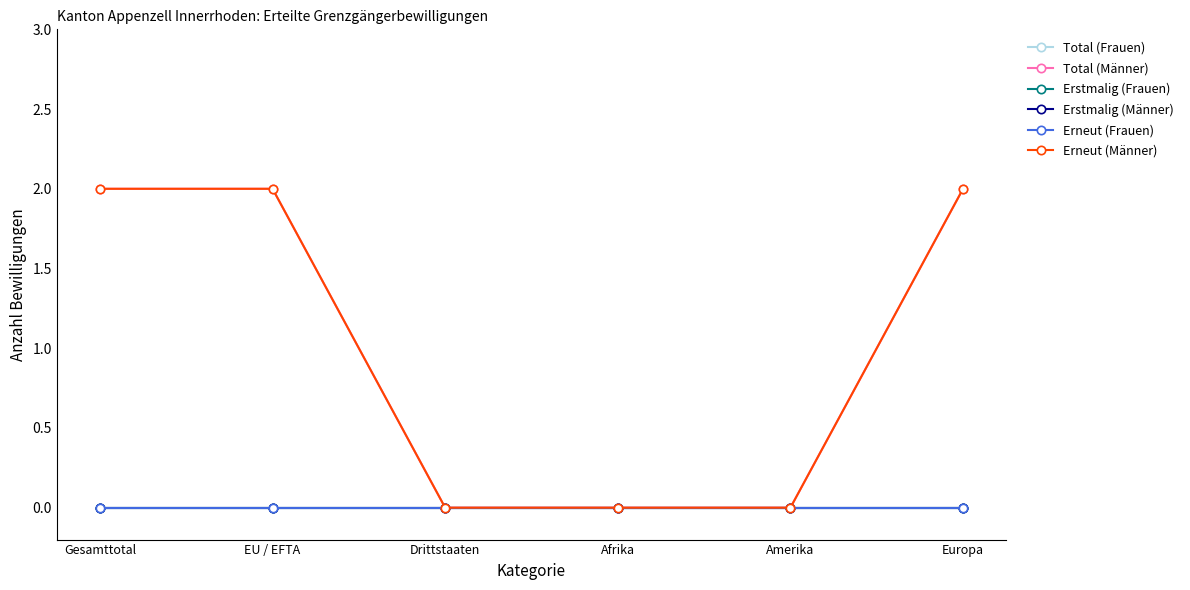

The value of Erneut (Männer) at Drittstaaten is 0. True or false?

True